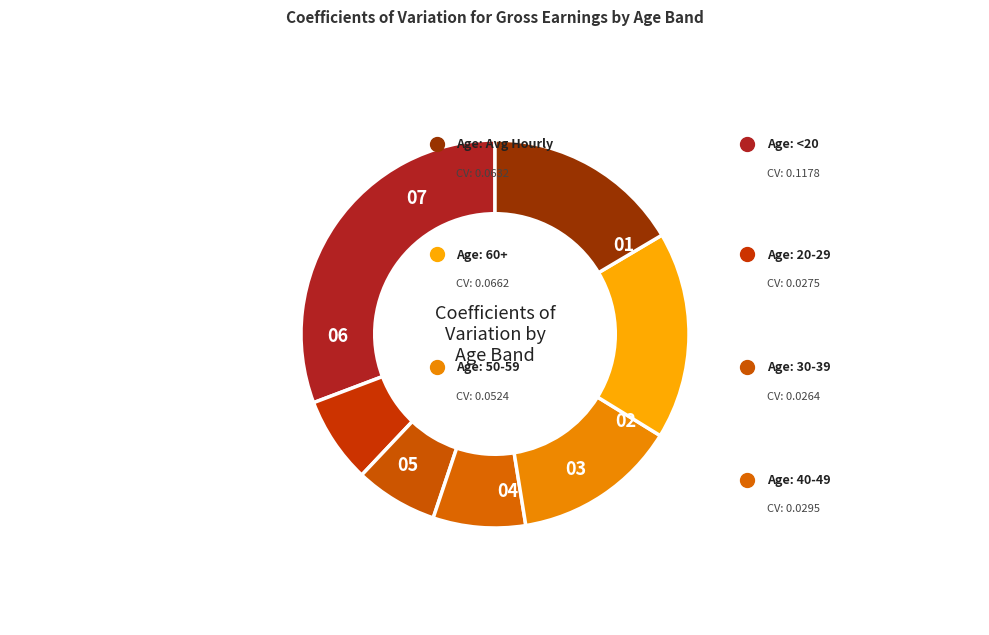

Which slice is the largest?

<20